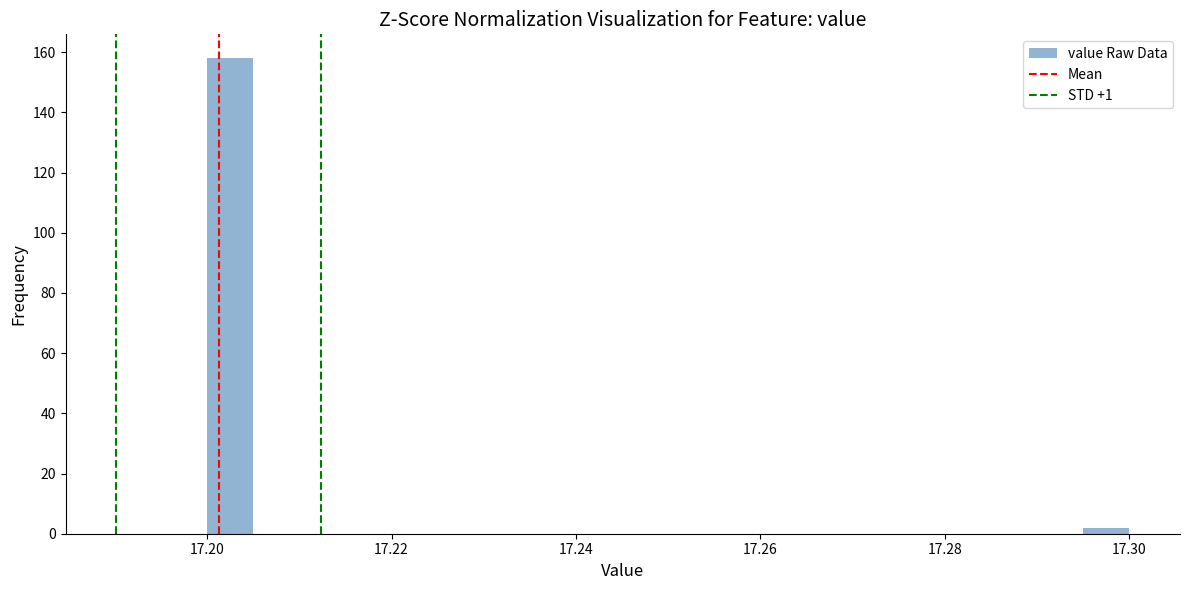

Around what value on the x-axis is the tallest bar? Give the approximate position of its centre, as read against the axis.

17.202